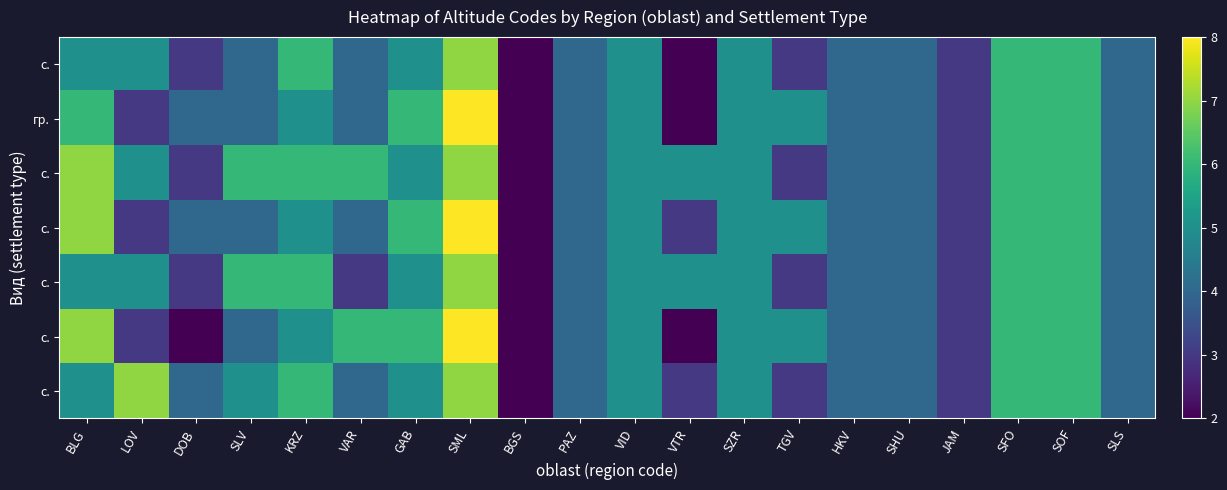

Which label corresponds to the largest value in the chart?

SML